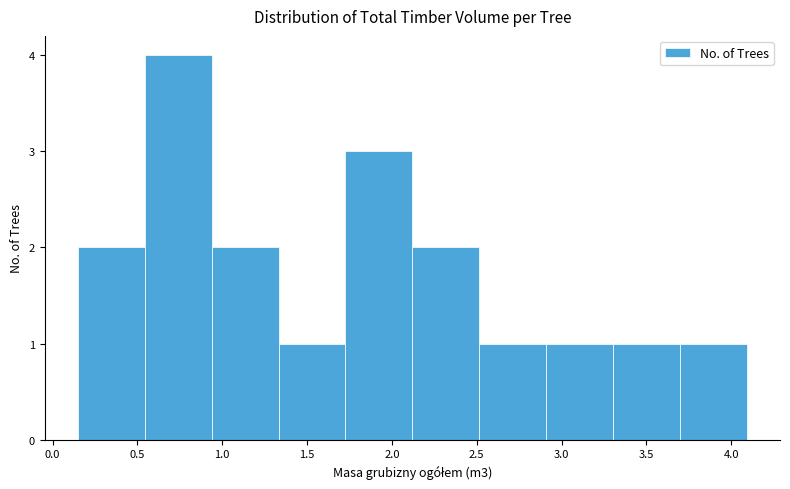

How tall is the bar that spans 2.10 to 2.50 on the x-axis? Neither the bar edges nor the heights are printed on the chart, so give them approximately, as read against the axes.

2